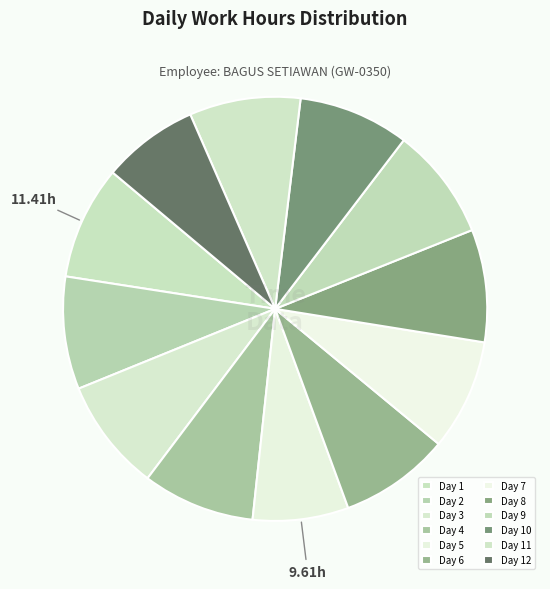

How many segments does this pie chart have?

12